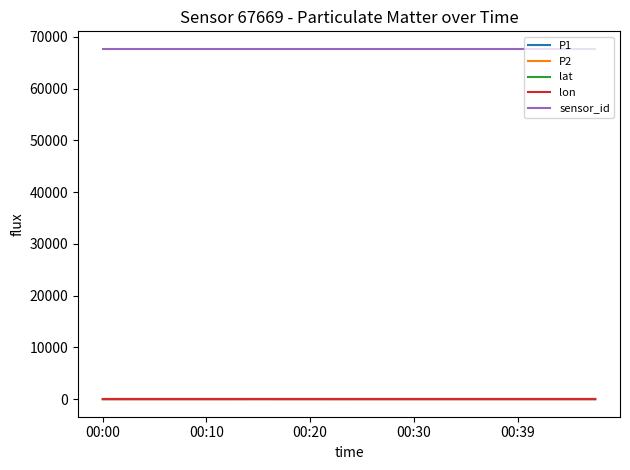

True or false: lon and sensor_id intersect in this chart.

False